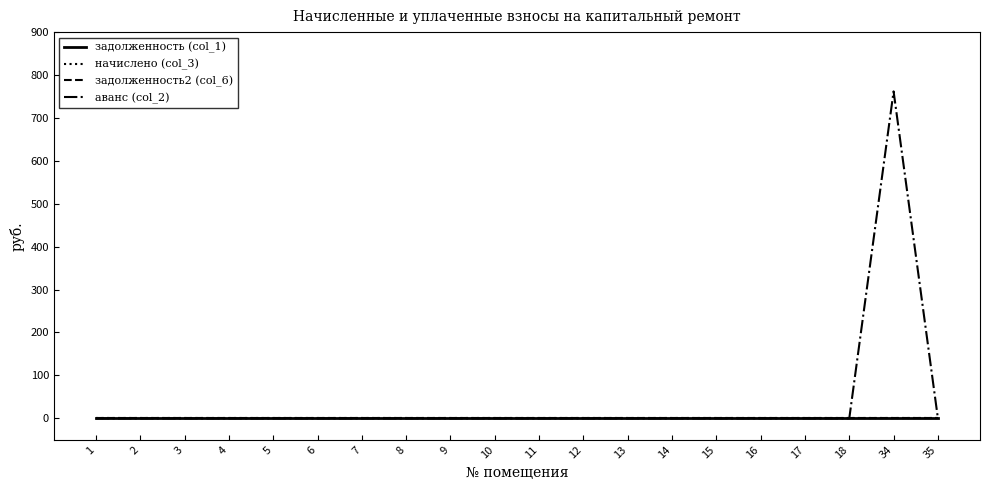

Which category has the highest value across all series?

34